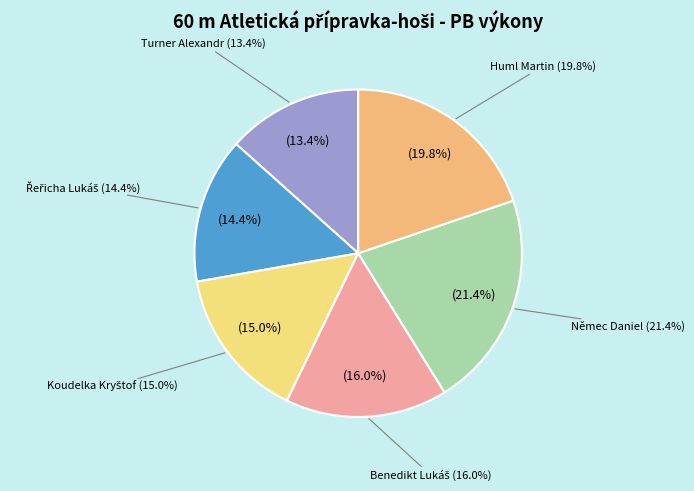

To the nearest percent, what is the combined percentage of Benedikt Lukáš and Němec Daniel?

37%